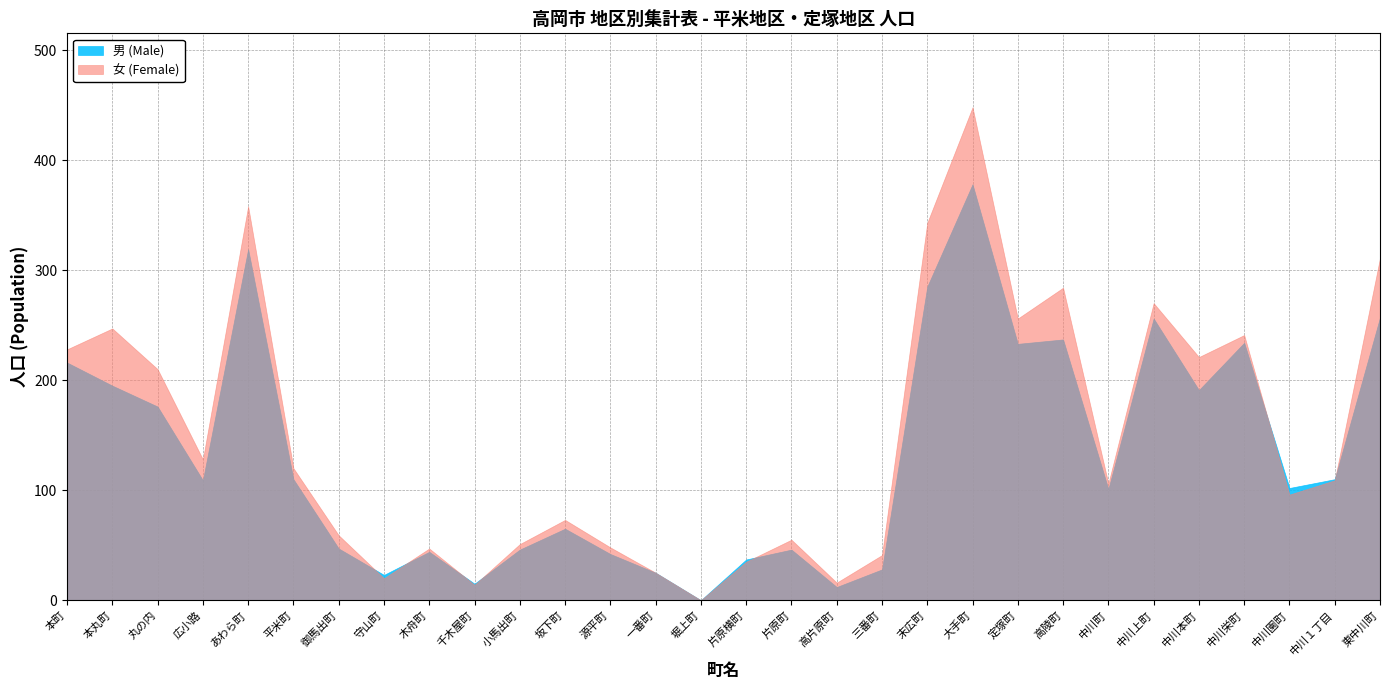

At which label is 男 (Male) closest to 189?

中川本町